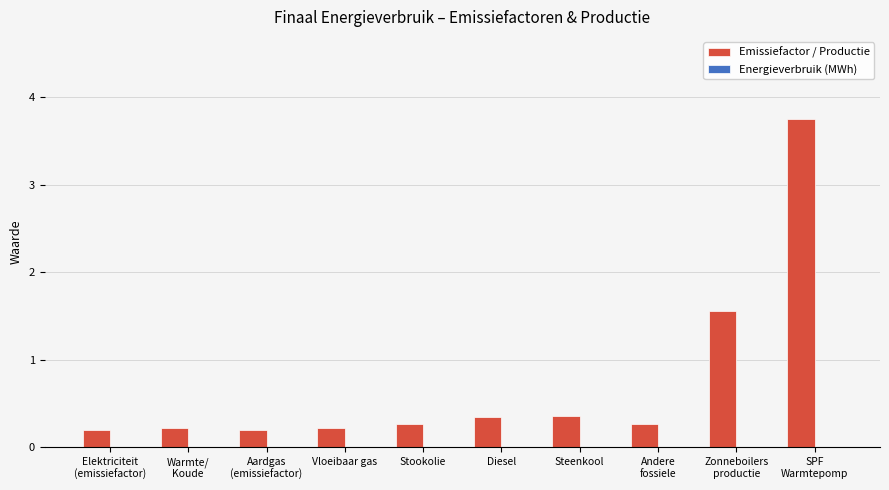

The chart shows a value of 0.4 at Diesel. True or false?

True